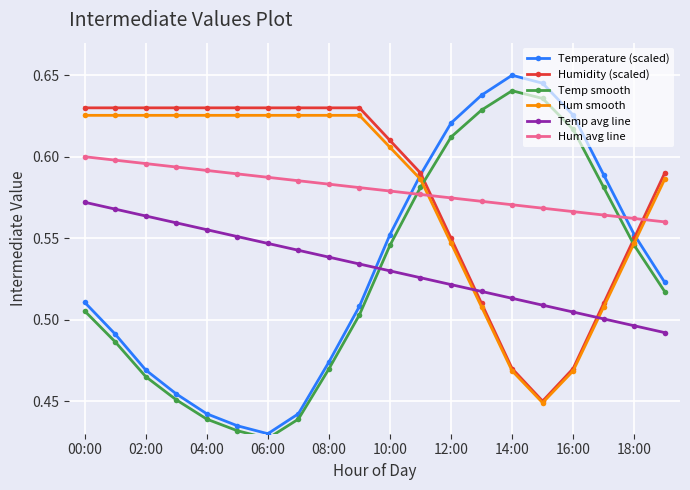

True or false: Humidity (scaled) and Hum avg line intersect in this chart.

True